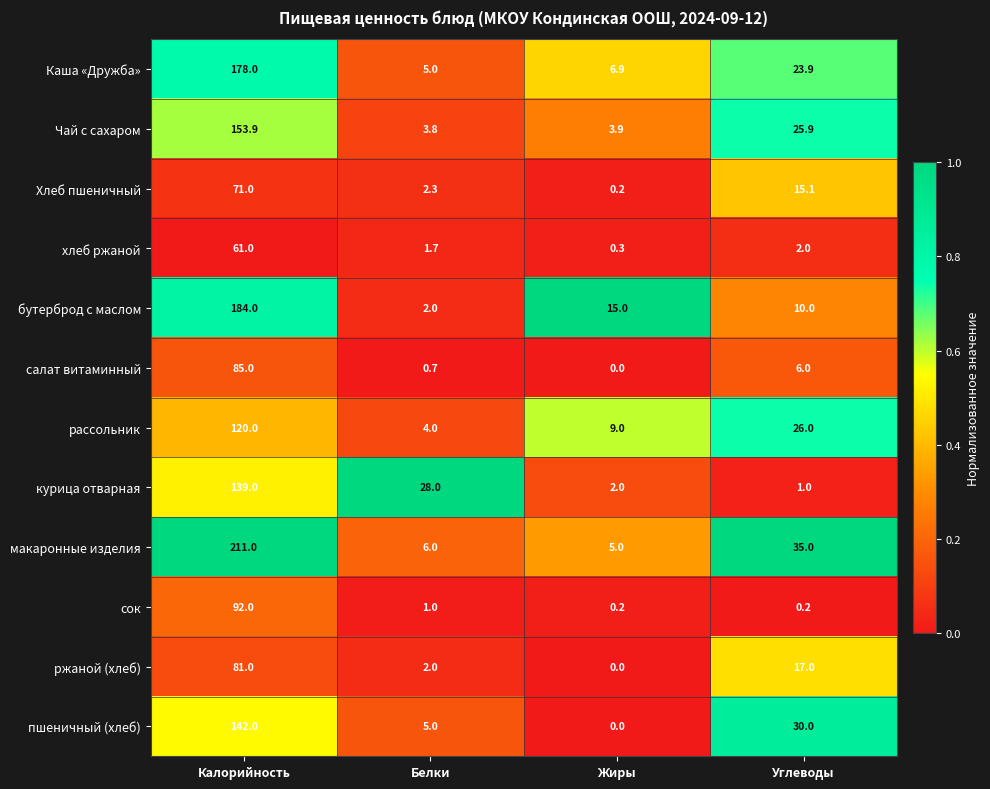

Rank the series at Калорийность from highest to lowest value.

макаронные изделия, бутерброд с маслом, Каша «Дружба», Чай с сахаром, пшеничный (хлеб), курица отварная, рассольник, сок, салат витаминный, ржаной (хлеб), Хлеб пшеничный, хлеб ржаной